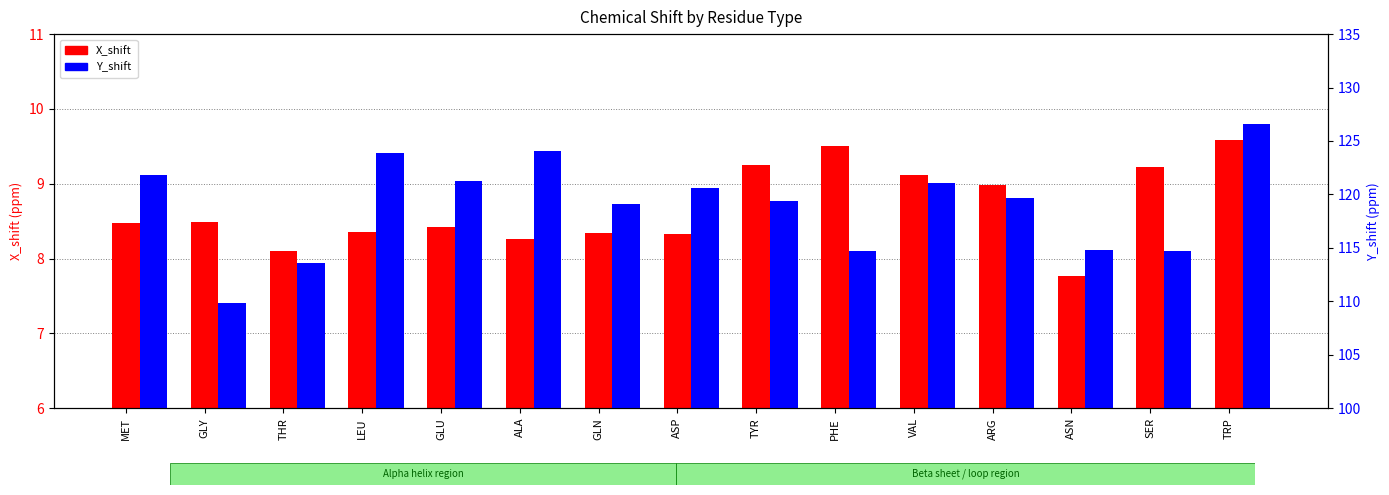

What is the label of the 7th bar from the left?

GLN